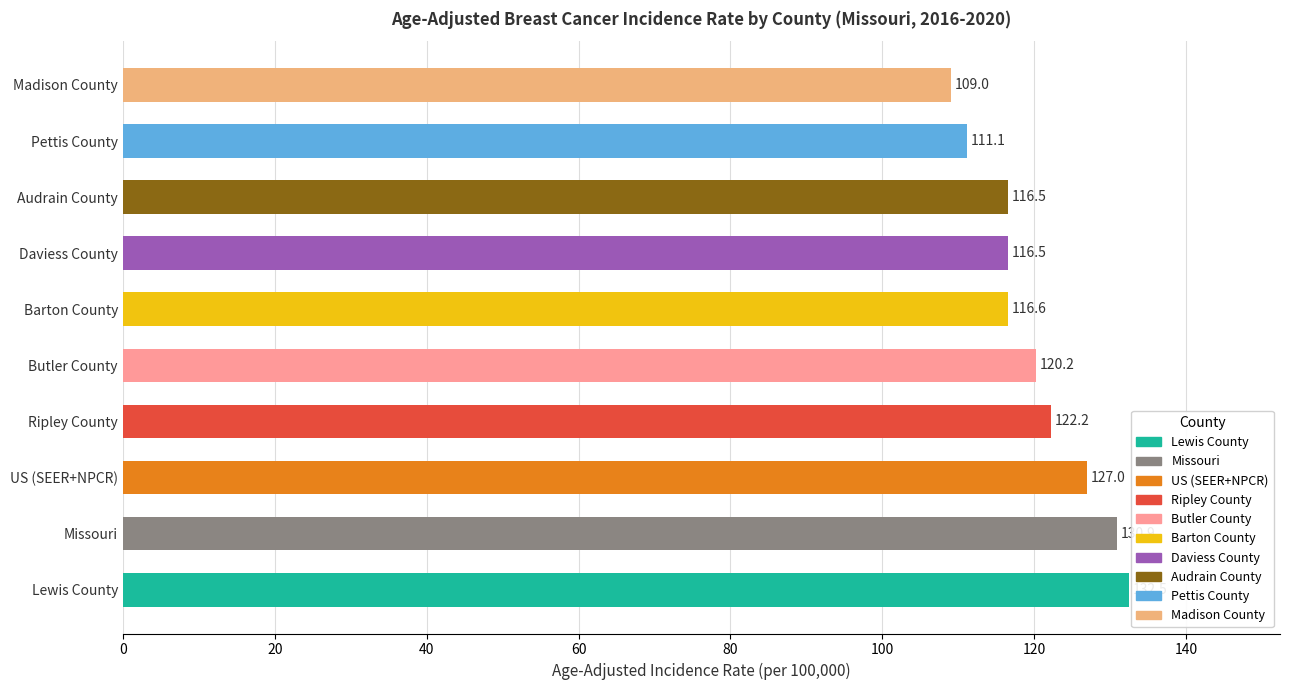

What is the ratio of the value at Barton County to the value at US (SEER+NPCR)?

0.9